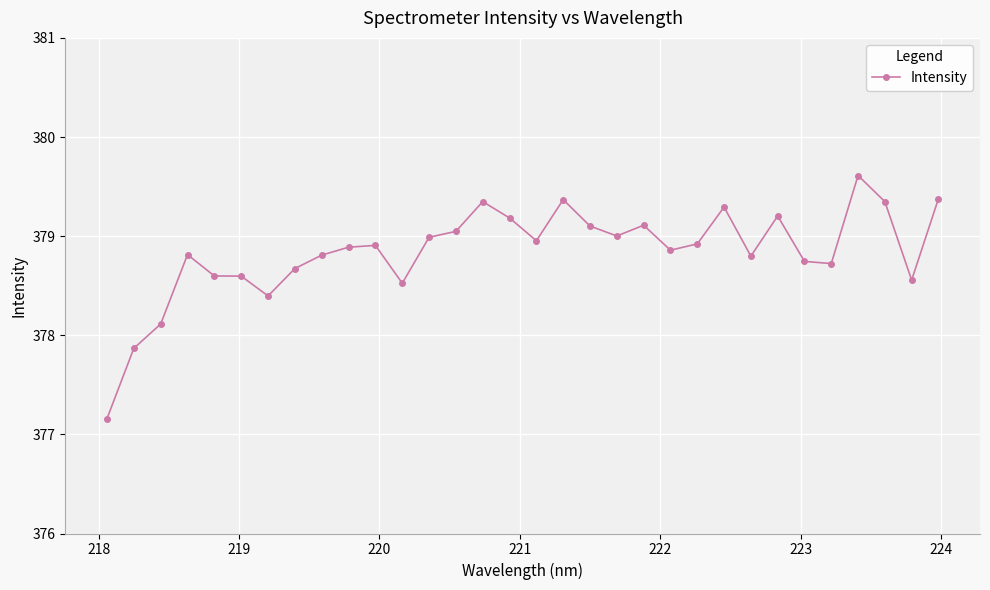

What is the value of the 31st point from the left?

378.6